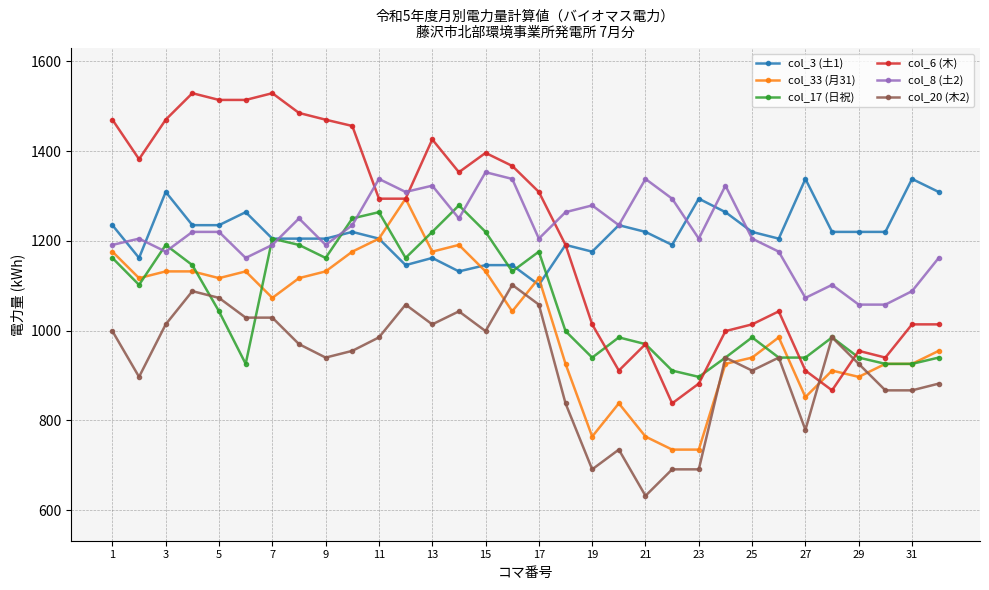

Reading left to right, extract all data points from this chart.

col_3 (土1): 1235	1162	1309	1235	1235	1264	1205	1205	1205	1220	1205	1146	1162	1132	1146	1146	1102	1191	1176	1235	1220	1191	1294	1264	1220	1205	1338	1220	1220	1220	1338	1309
col_33 (月31): 1176	1117	1132	1132	1117	1132	1073	1117	1132	1176	1205	1294	1176	1191	1132	1043	1117	926	764	838	764	735	735	926	940	985	852	911	897	926	926	955
col_17 (日祝): 1162	1102	1191	1146	1043	926	1205	1191	1162	1250	1264	1162	1220	1279	1220	1132	1176	999	940	985	970	911	897	940	985	940	940	985	940	926	926	940
col_6 (木): 1470	1382	1470	1529	1514	1514	1529	1485	1470	1456	1294	1294	1426	1353	1396	1367	1309	1191	1014	911	970	838	882	999	1014	1043	911	867	955	940	1014	1014
col_8 (土2): 1191	1205	1176	1220	1220	1162	1191	1250	1191	1235	1338	1309	1323	1250	1353	1338	1205	1264	1279	1235	1338	1294	1205	1323	1205	1176	1073	1102	1058	1058	1088	1162
col_20 (木2): 999	897	1014	1088	1073	1029	1029	970	940	955	985	1058	1014	1043	999	1102	1058	838	691	735	632	691	691	940	911	940	779	985	926	867	867	882